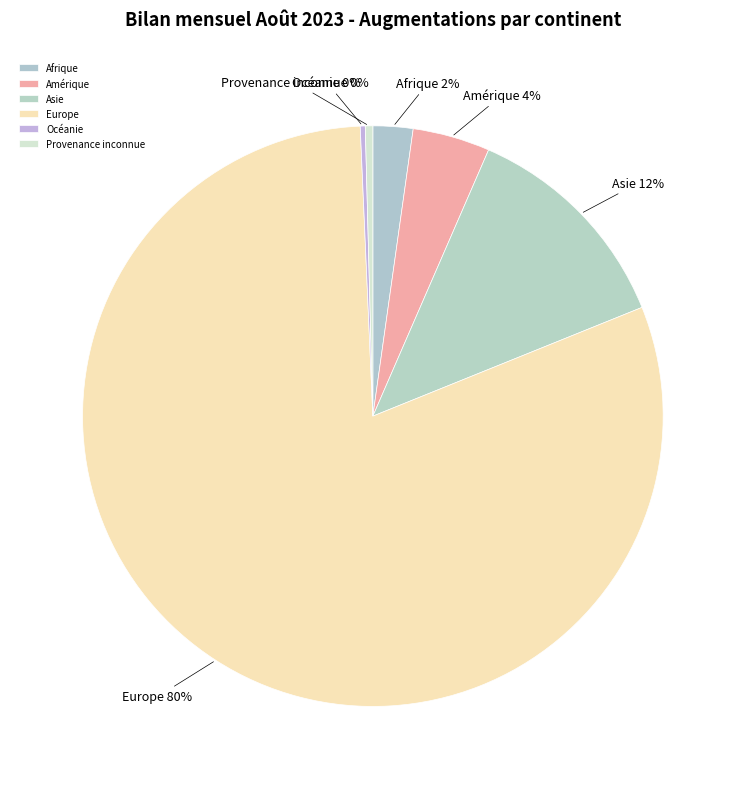

What is the majority slice?

Europe